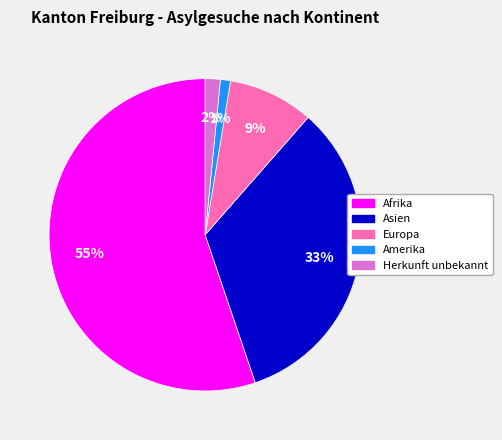

How many slices are in this pie chart?

5